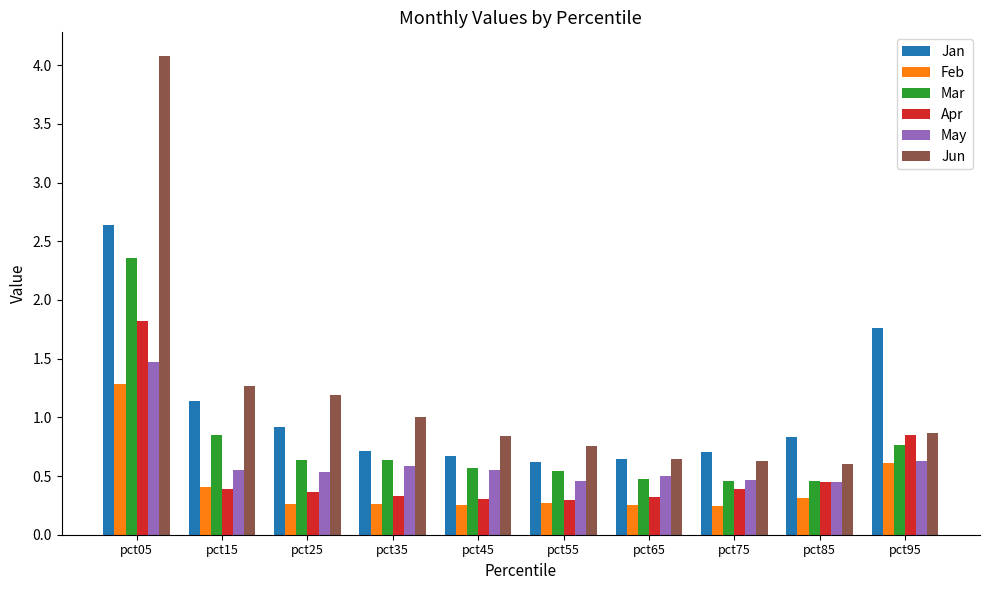

Is it true that Jun equals 1.2 at pct25?

True